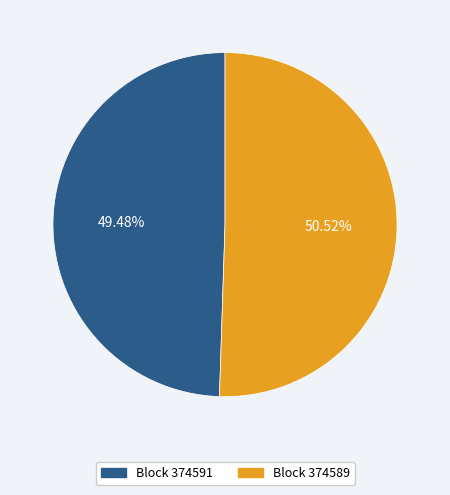

To the nearest percent, what is the difference between the largest and smallest slice percentages?

1%